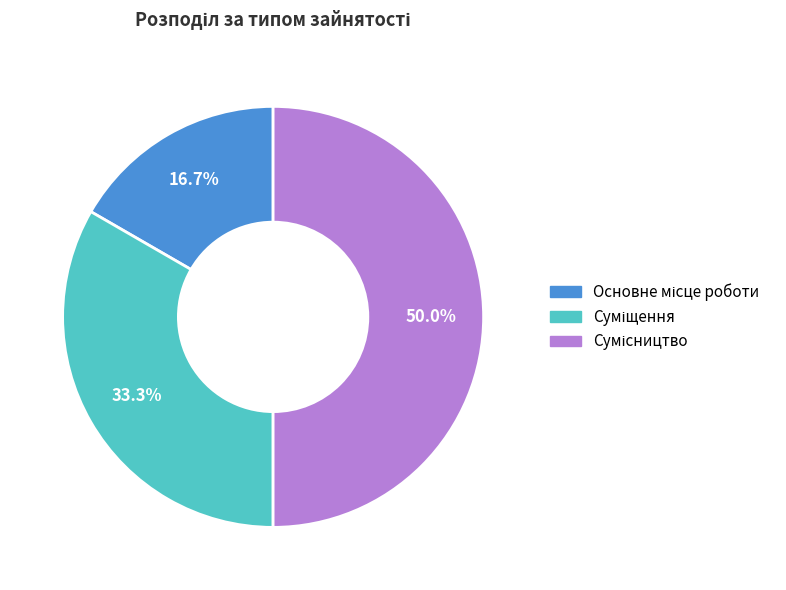

To the nearest percent, what is the difference between the largest and smallest slice percentages?

33%